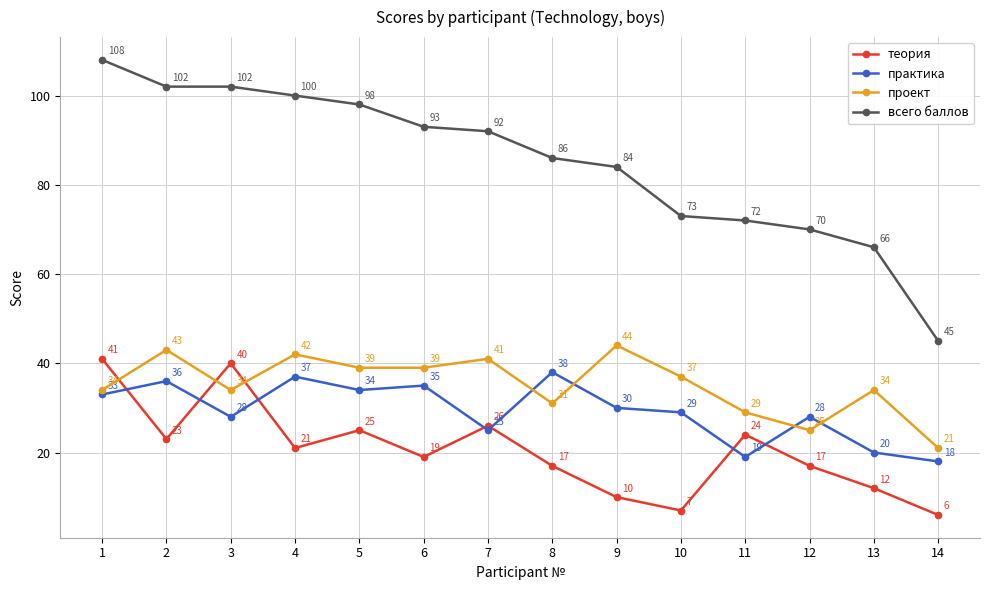

What is the value of the всего баллов point at the 7th from the left?

92